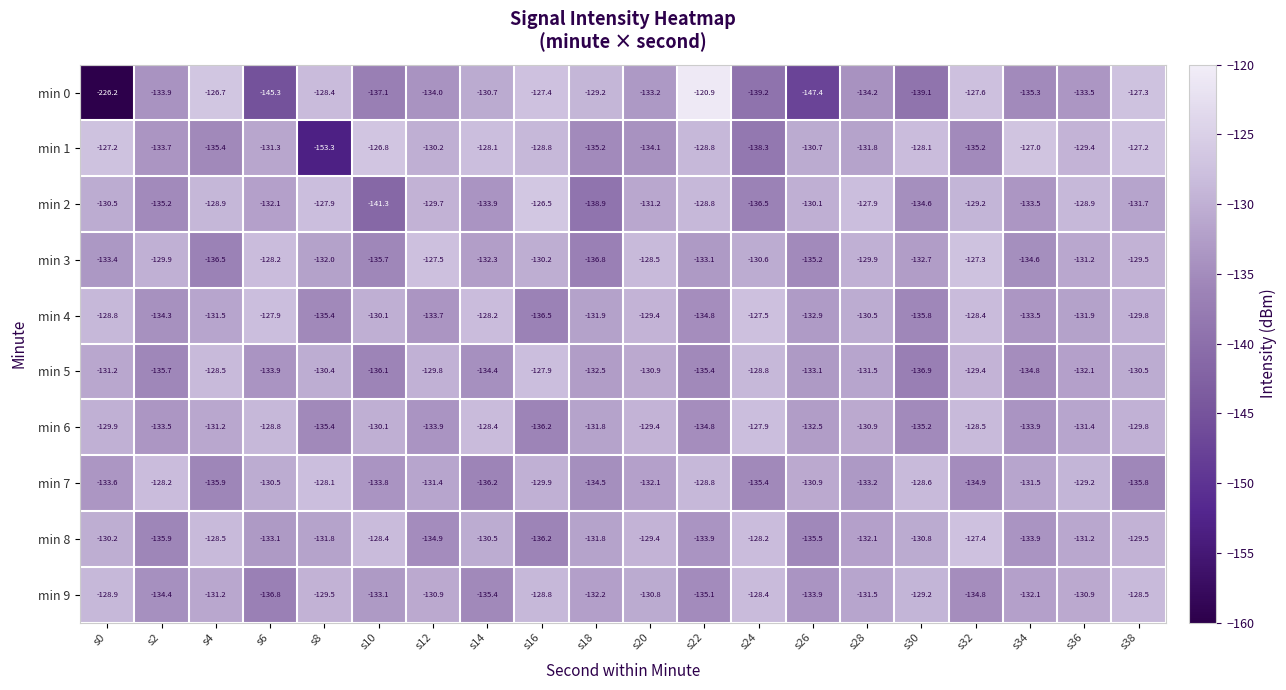

Which series has the widest spread of values?

min 0